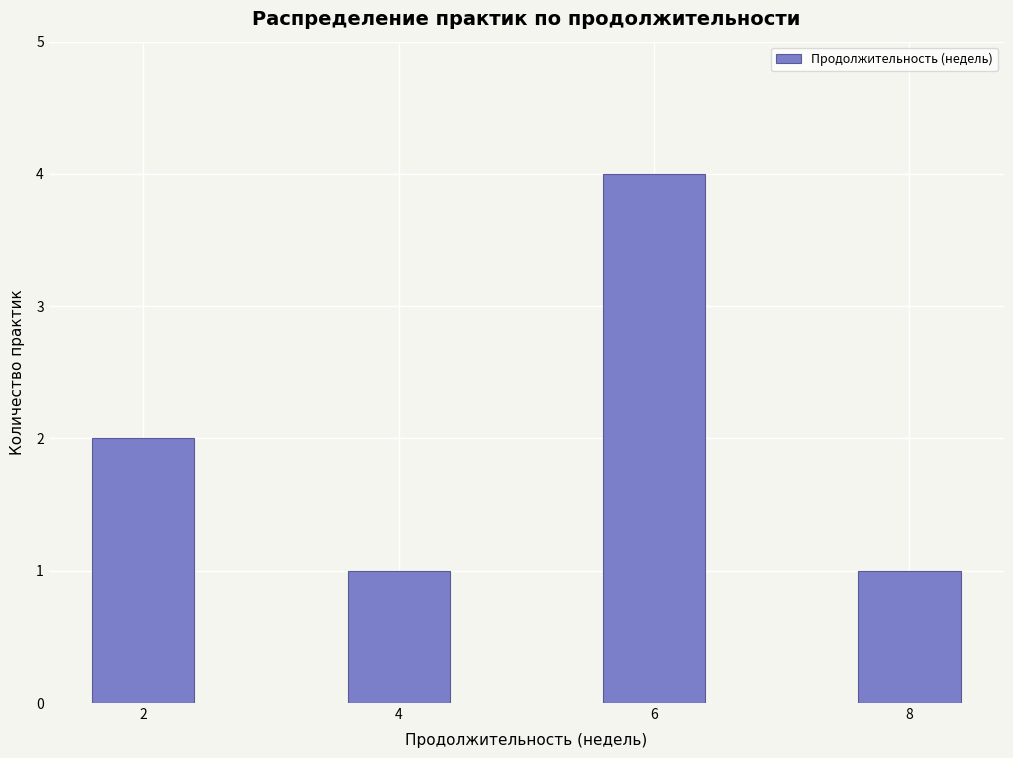

Reading left to right, list all the values displayed in this chart.

2=2	4=1	6=4	8=1